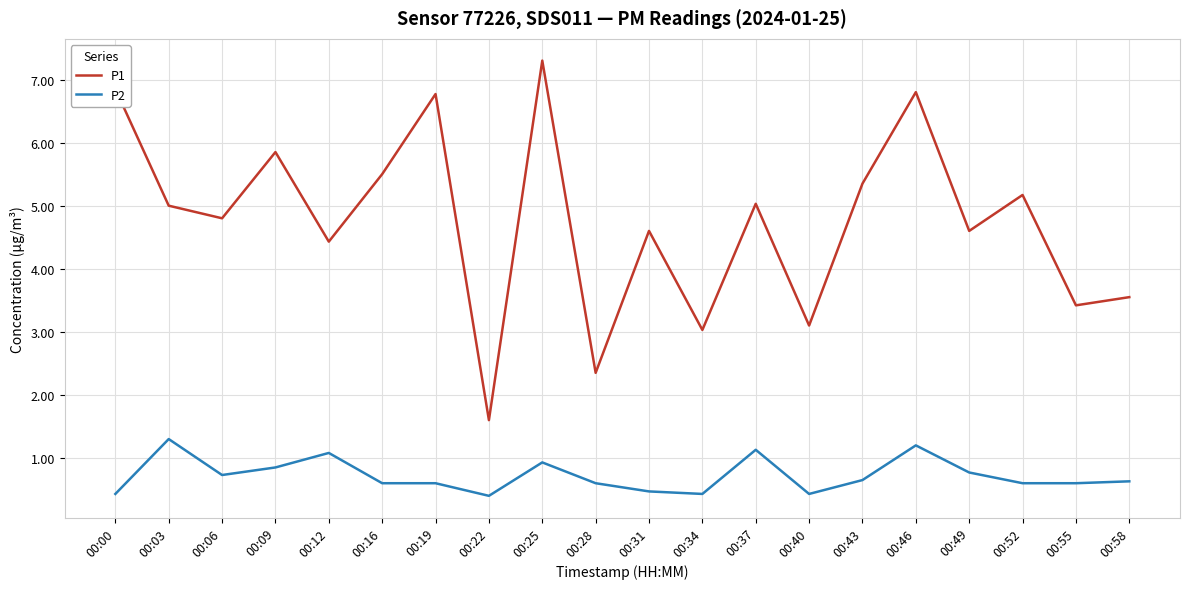

True or false: P2 and P1 intersect in this chart.

False